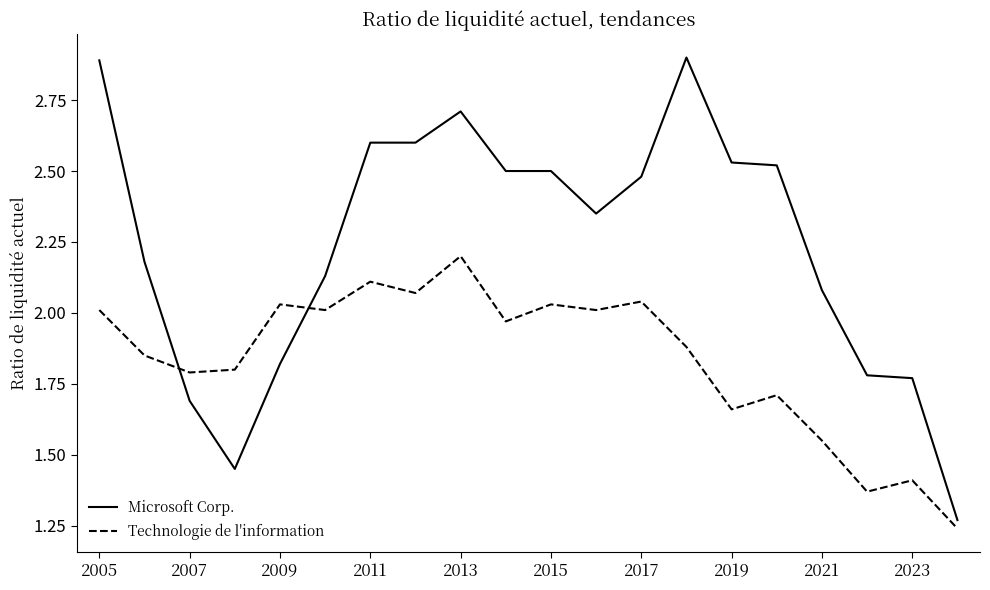

What is the difference between the maximum and minimum values in the Technologie de l'information series?

1.0